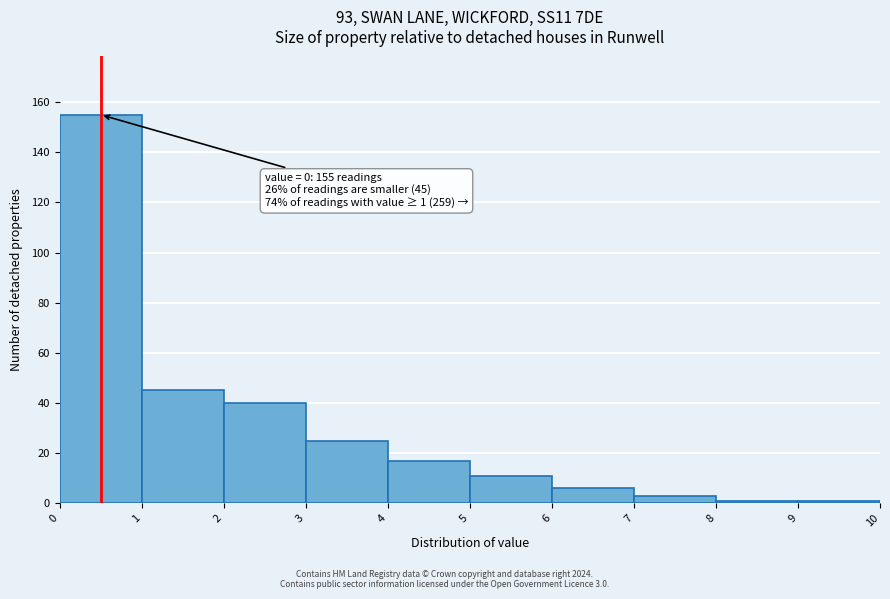

Over which range of the x-axis is the bar tallest?

0 to 1